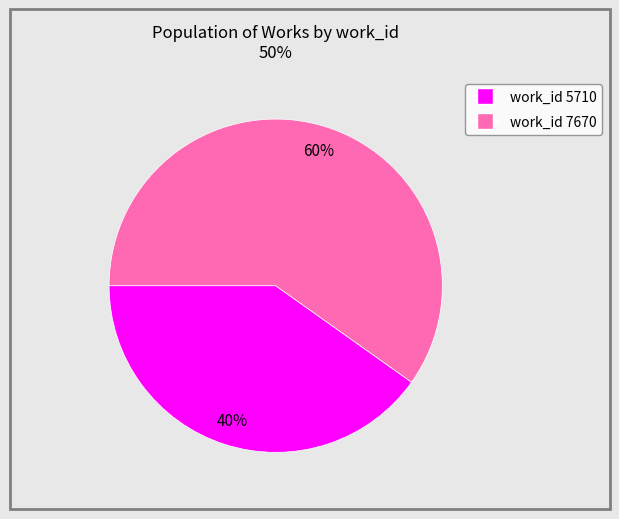

How many segments does this pie chart have?

2